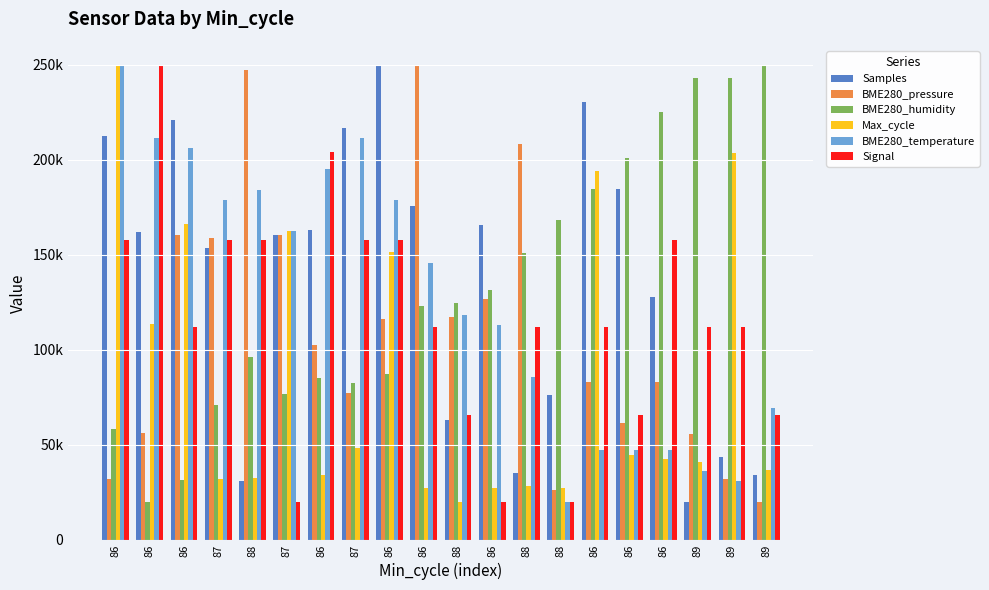

What are all the series names shown in the legend?

Samples, BME280_pressure, BME280_humidity, Max_cycle, BME280_temperature, Signal